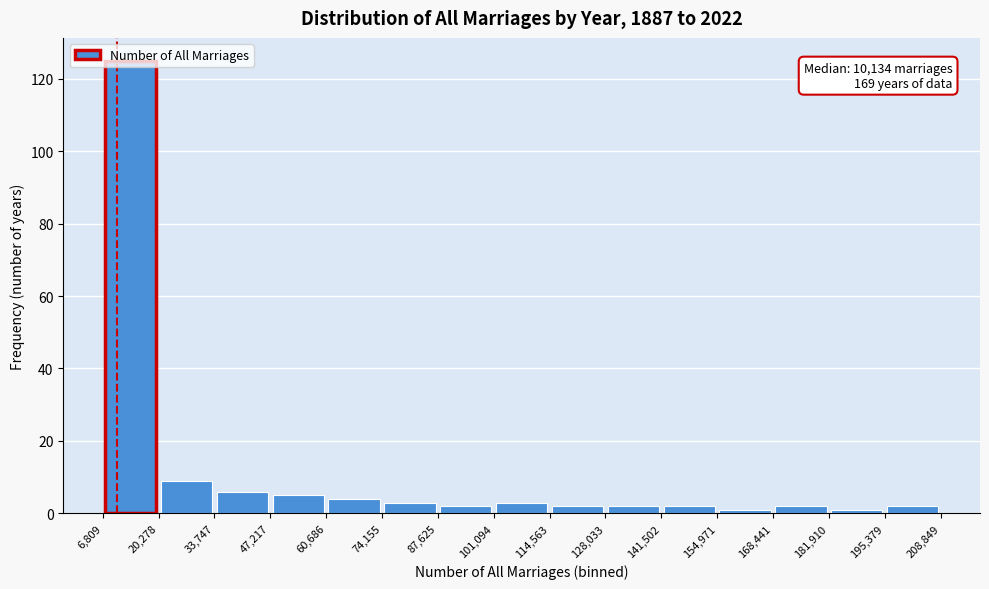

Over which range of the x-axis is the bar tallest?

6,809 to 20,278